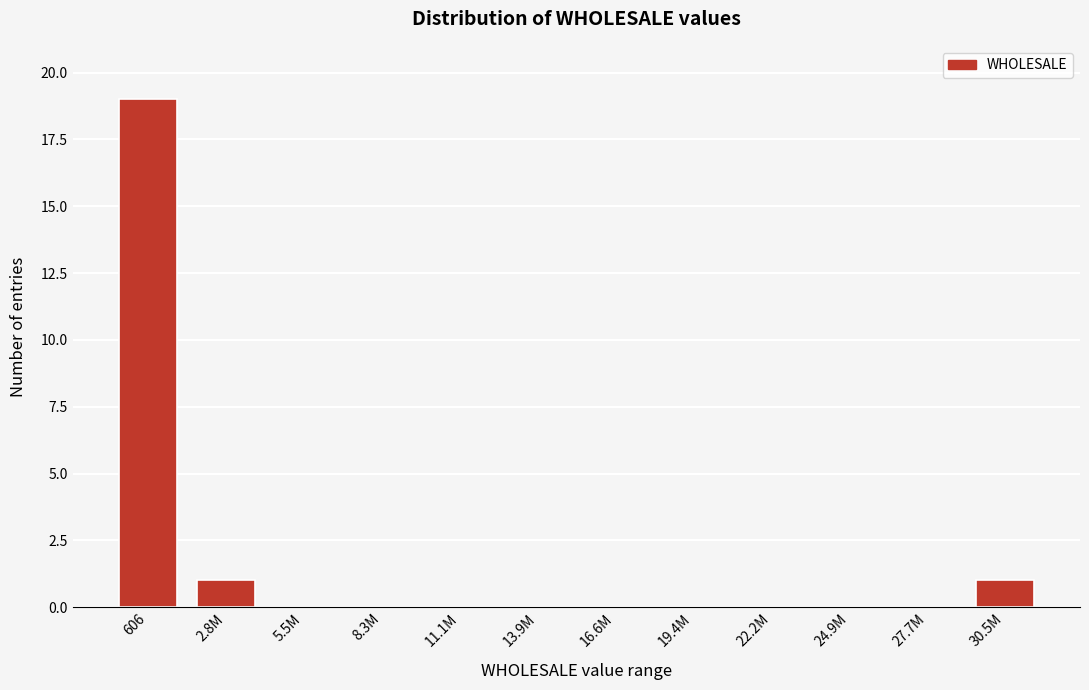

The value at 606 is 19. True or false?

True